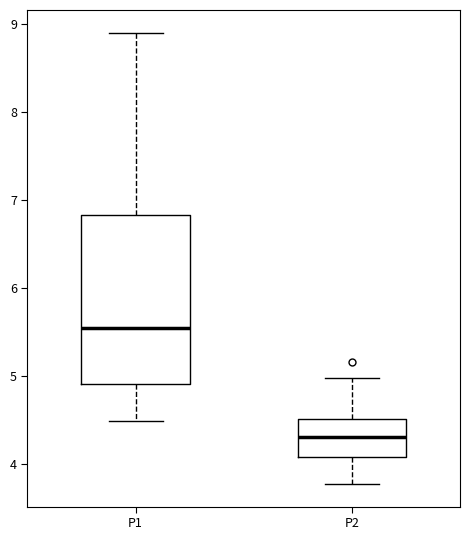

Reading left to right, transcribe this box plot: for each box, give where its median line is, the range the box spans, and where its two whiskers end, as read against the y-axis. The values are not printed on the chart, so give them approximately, as read against the axis.

P1: median 5.5, box 4.9 to 6.8, whiskers 4.5 to 8.9
P2: median 4.3, box 4.1 to 4.5, whiskers 3.8 to 5.0